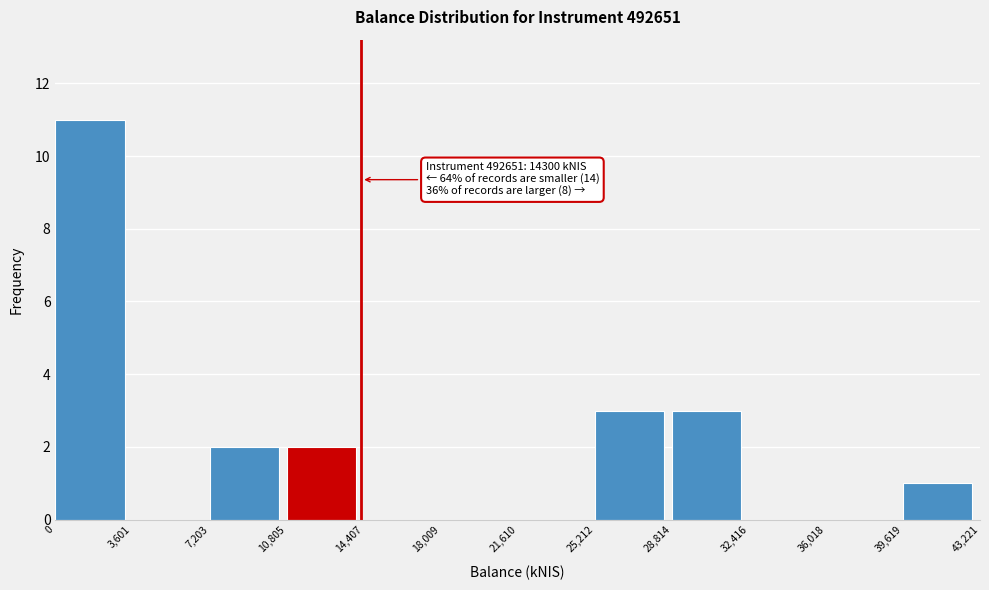

Over which range of the x-axis is the bar tallest?

0 to 3,601